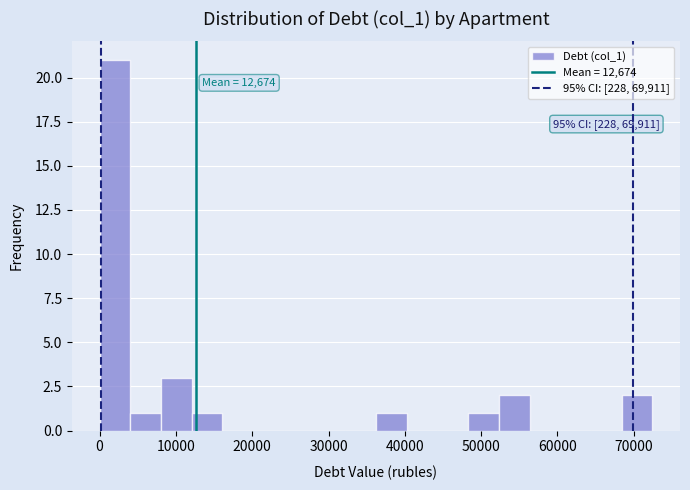

Over which range of the x-axis is the bar tallest?

0 to 4000